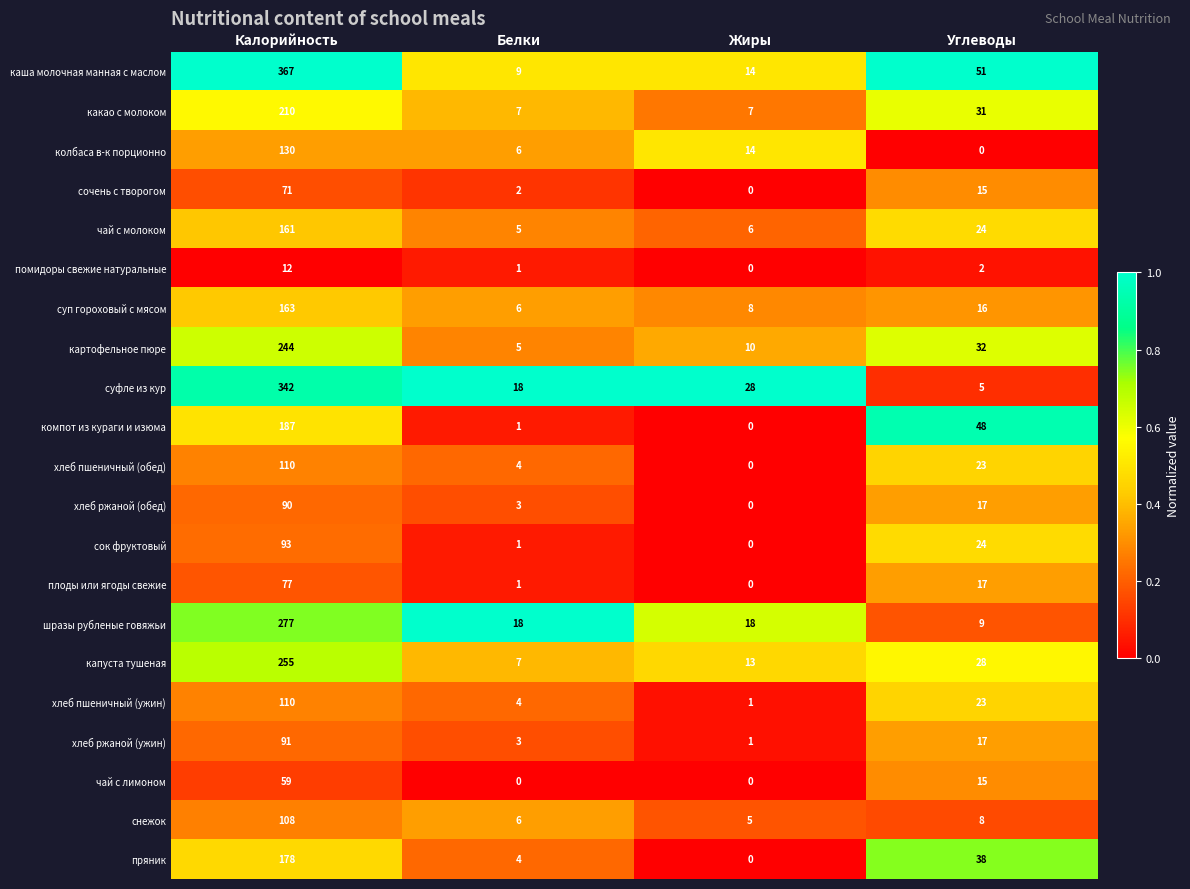

What is the highest value of the чай с молоком series?

161